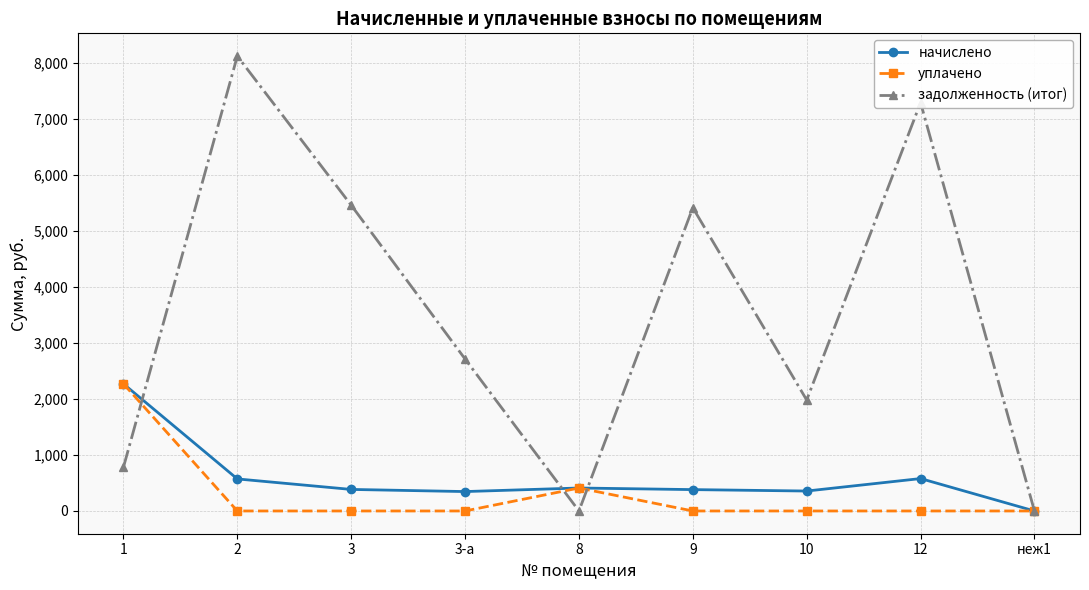

Which series has the largest range (max minus min)?

задолженность (итог)